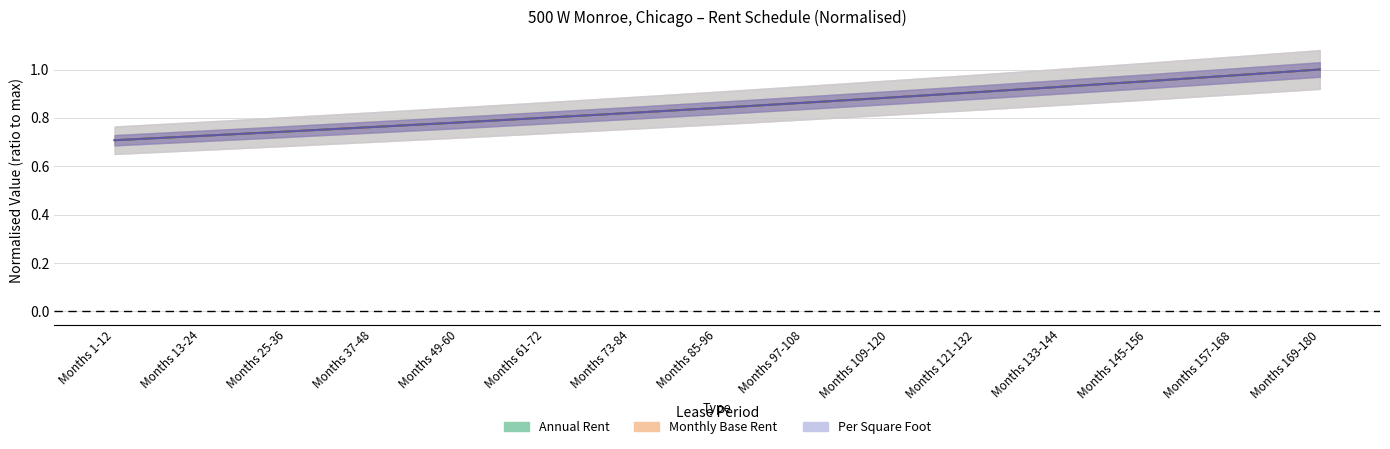

Is this an area chart (filled region under the line)?

No